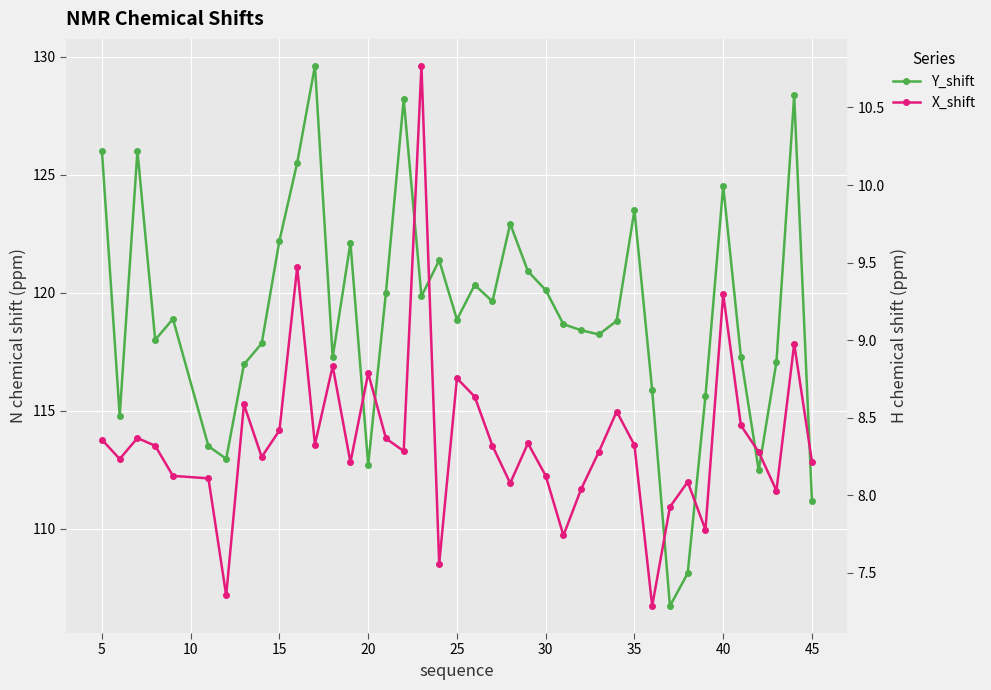

Which series has the largest total across all categories?

Y_shift